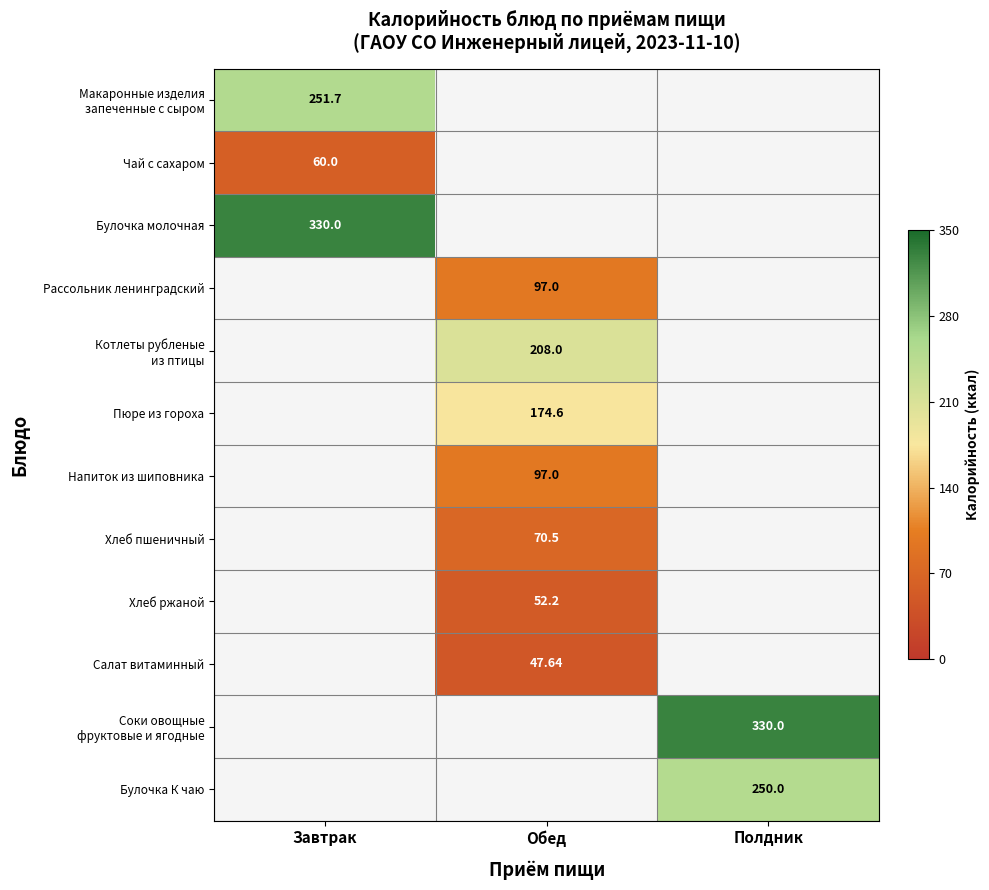

Which has a higher value, Обед or Полдник?

Полдник